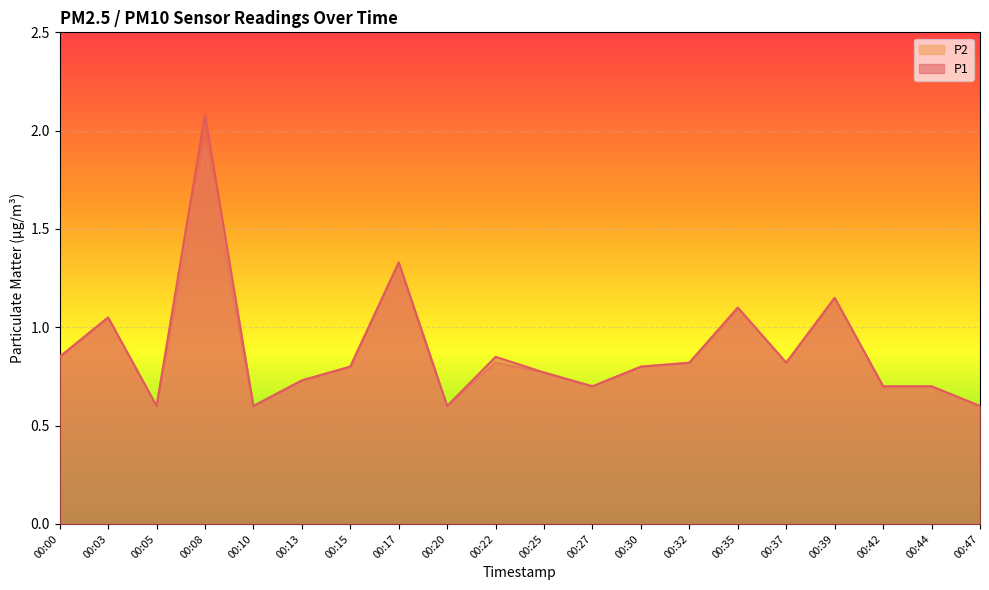

Reading left to right, list all the values displayed in this chart.

P1: 0.8	1.1	0.6	2.1	0.6	0.7	0.8	1.3	0.6	0.8	0.8	0.7	0.8	0.8	1.1	0.8	1.1	0.7	0.7	0.6
P2: 0.8	1.1	0.6	1.9	0.6	0.7	0.8	1.3	0.6	0.8	0.8	0.7	0.8	0.8	1.1	0.8	1.1	0.7	0.7	0.6